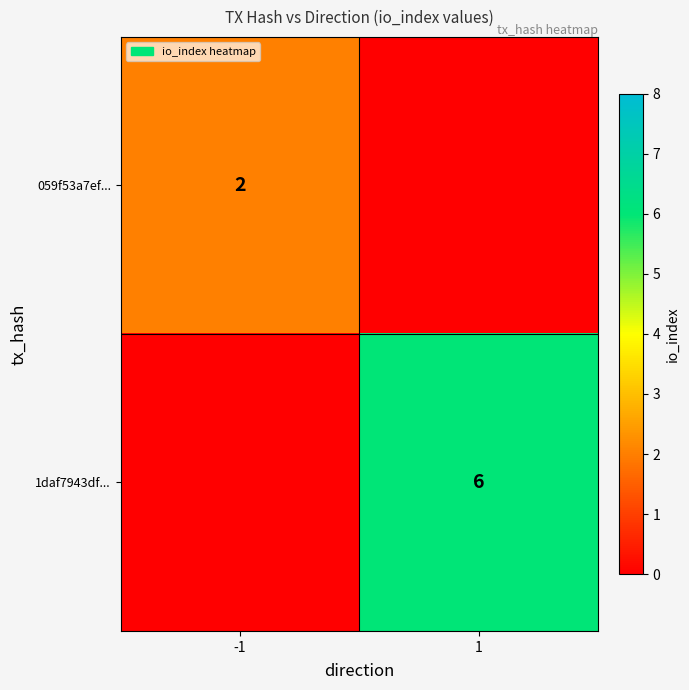

Is it true that 1daf7943df... equals 6 at 1?

True